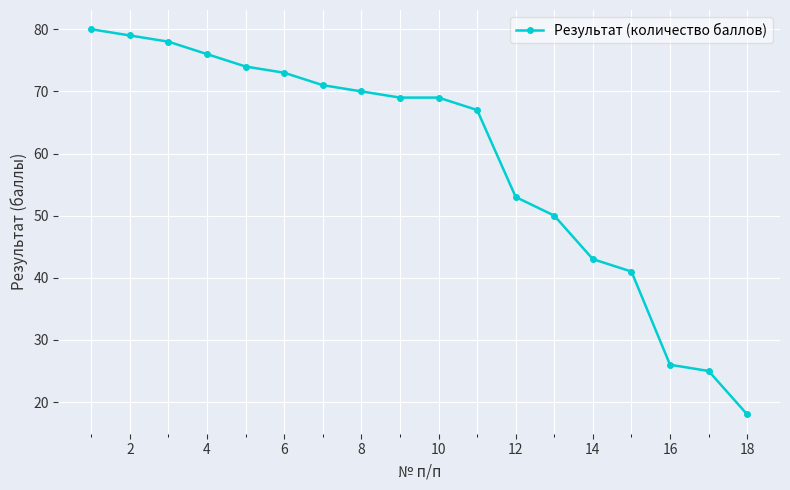

What is the average value?

59